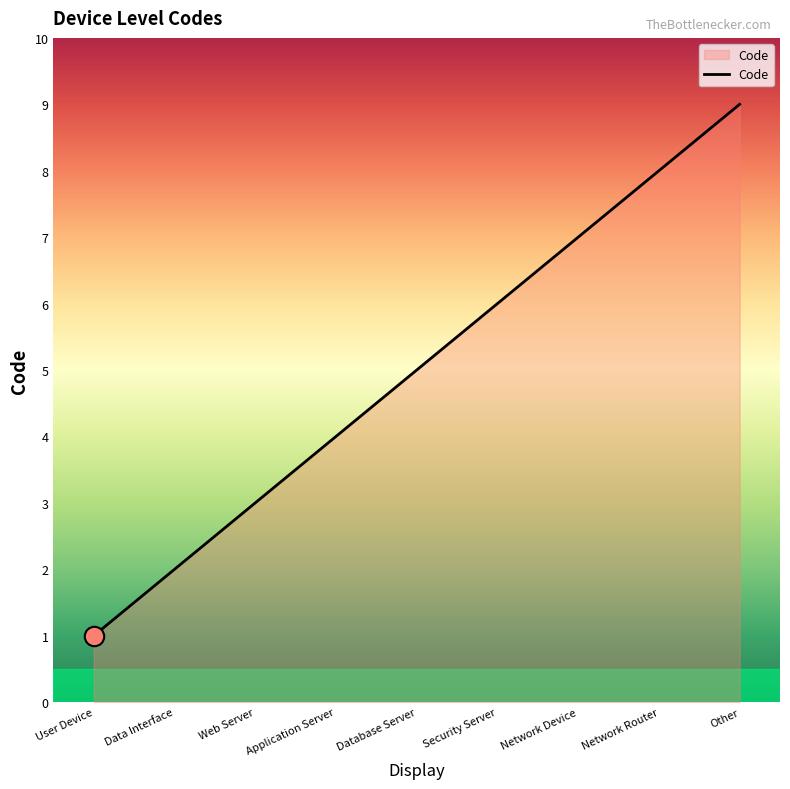

Is it true that the value at Web Server is 3?

True